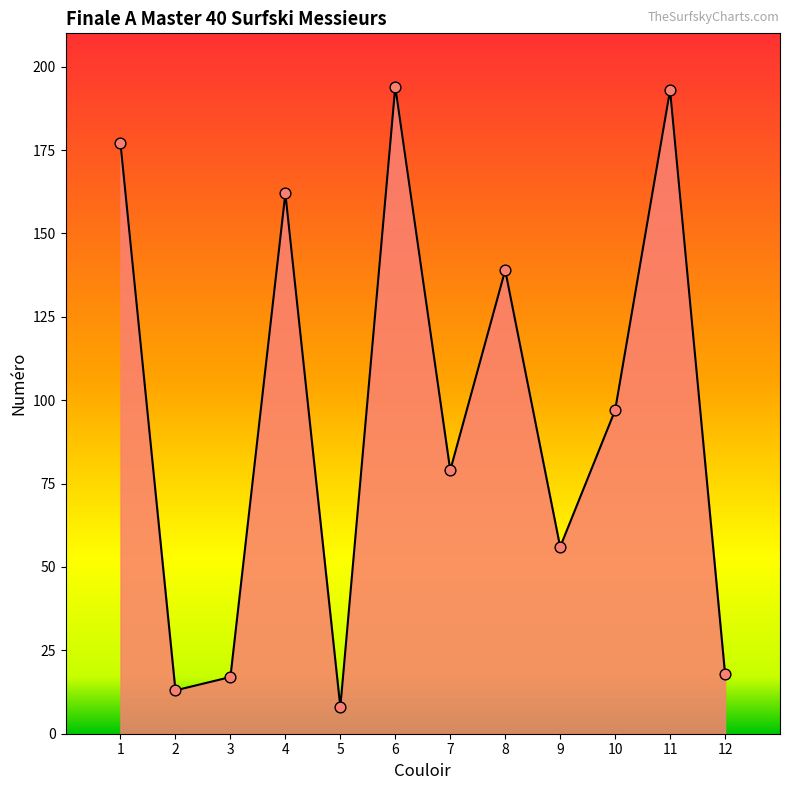

Approximately how many times larger is the value at 5 compared to 8?

0.1